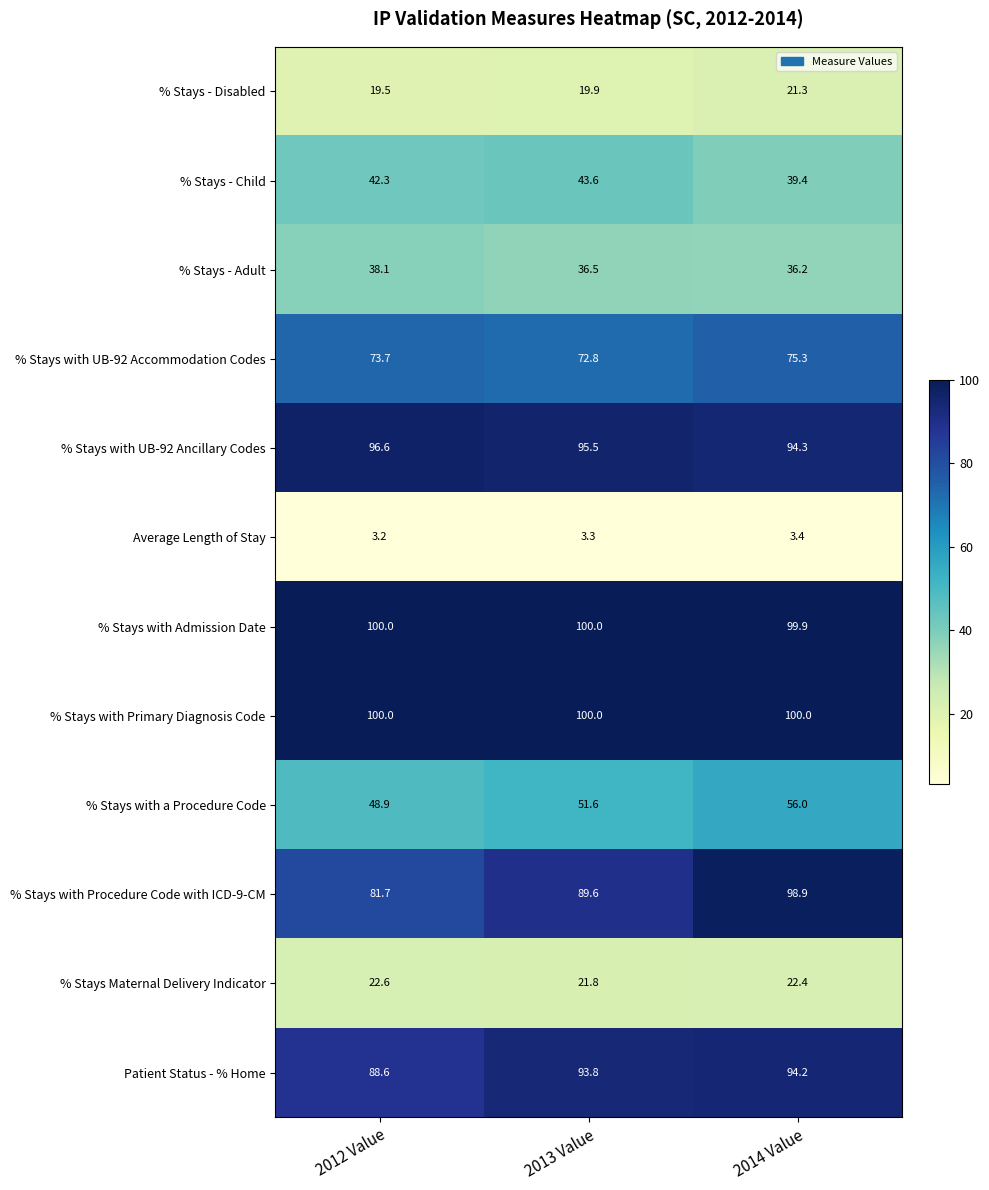

What is the total value across all series at 2014 Value?

741.3